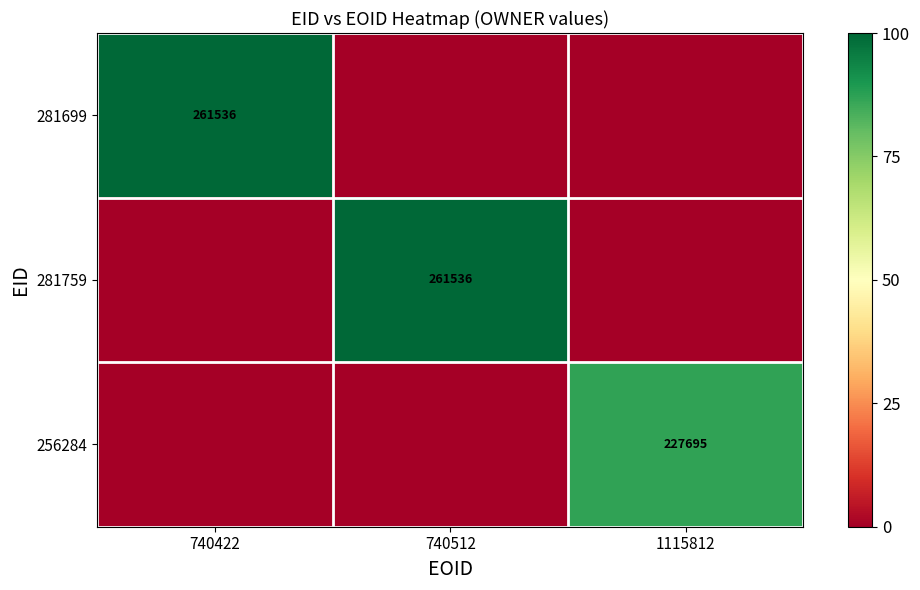

Between 740422 and 1115812, which is larger?

740422